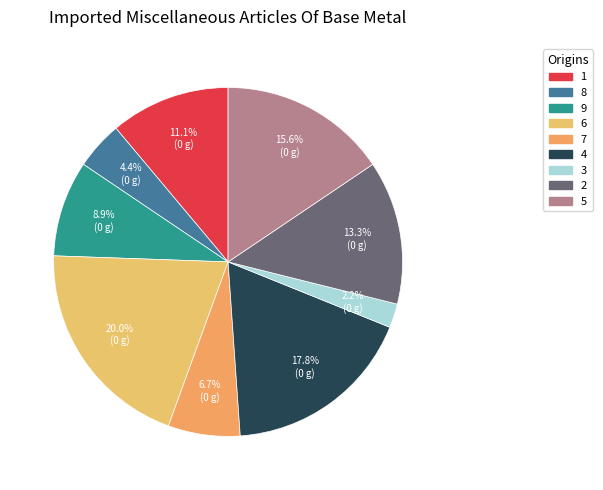

Rank the categories by value from lowest to highest.

3, 8, 7, 9, 1, 2, 5, 4, 6